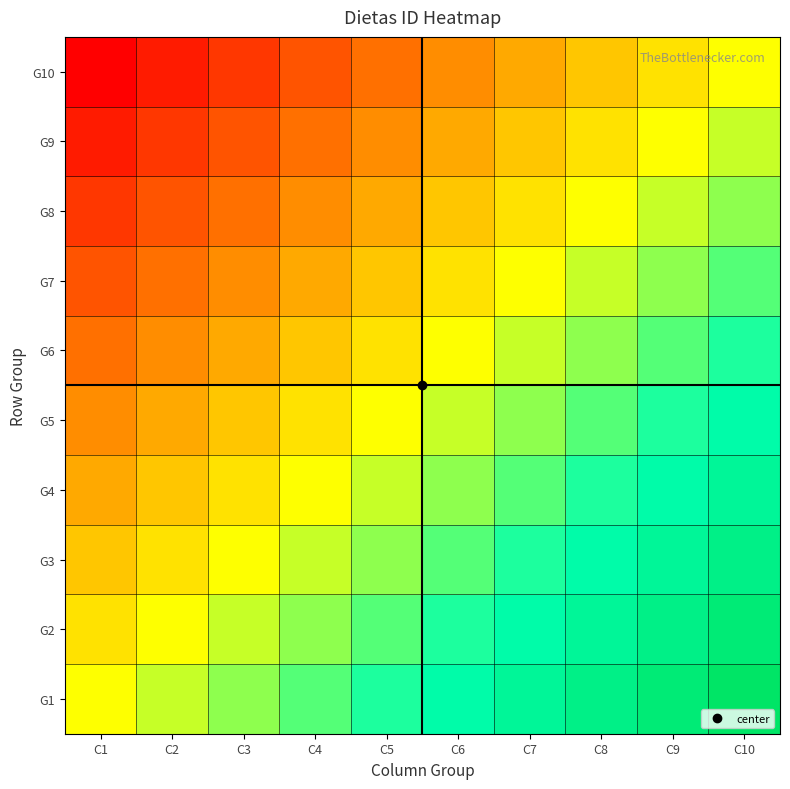

Count the number of categories in the chart.

10